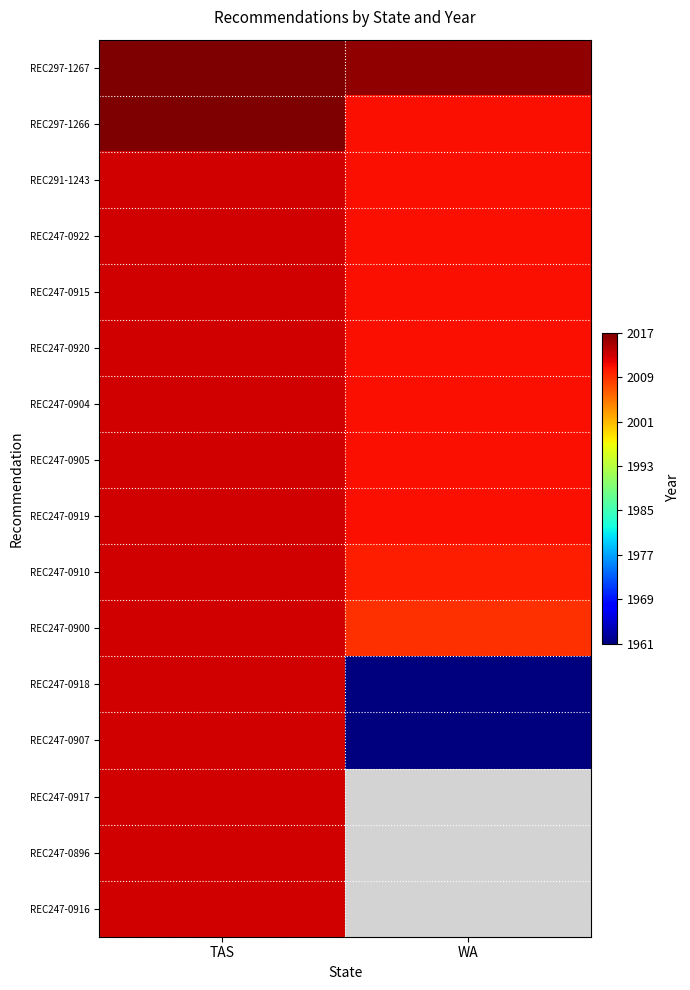

Which category has the lowest value in the REC247-0896 series?

TAS